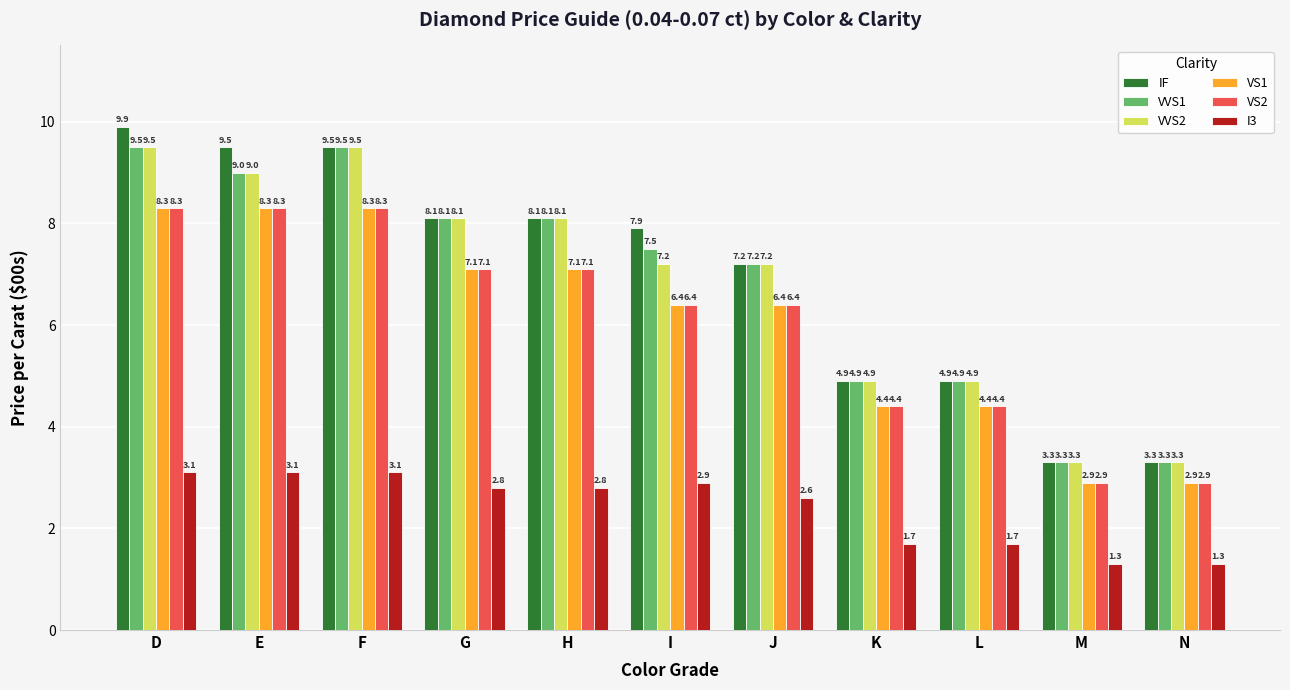

True or false: I3 has a value of 1.9 at E.

False